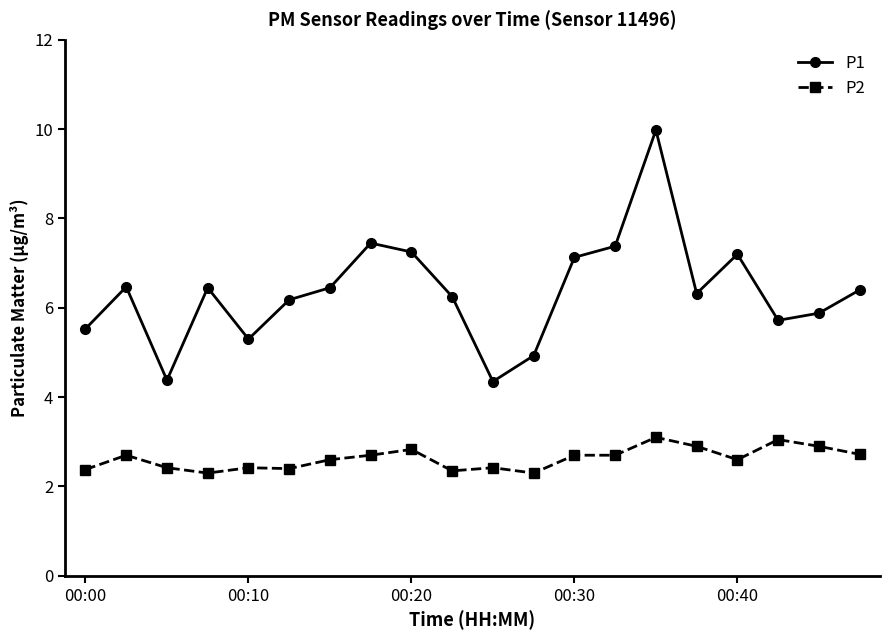

Rank the series by their average value, from highest to lowest.

P1, P2